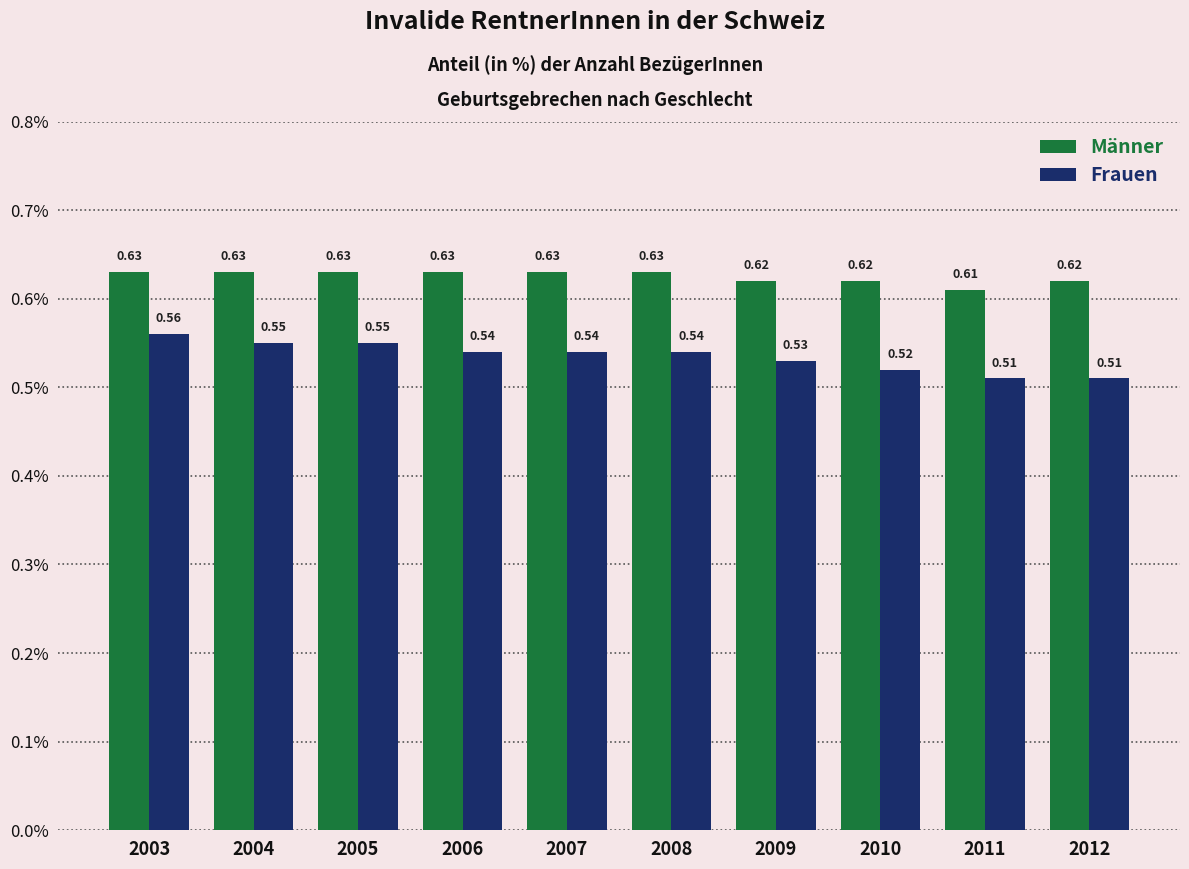

What is the total value across all series at 2011?

1.1